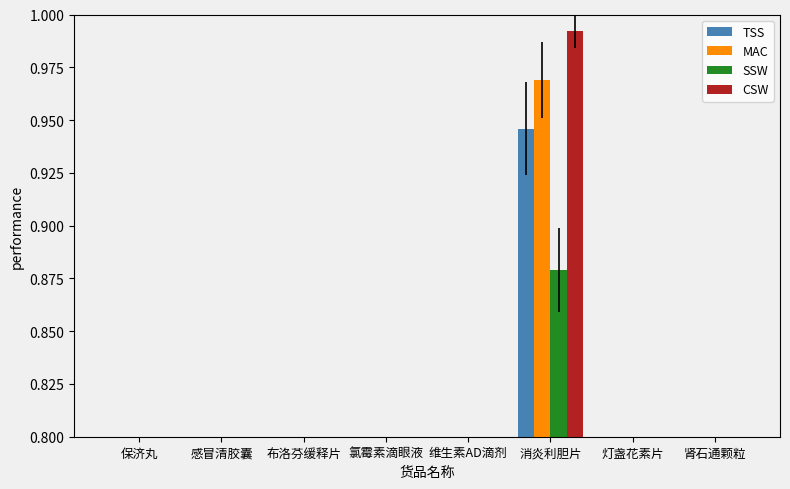

What are all the series names shown in the legend?

TSS, MAC, SSW, CSW